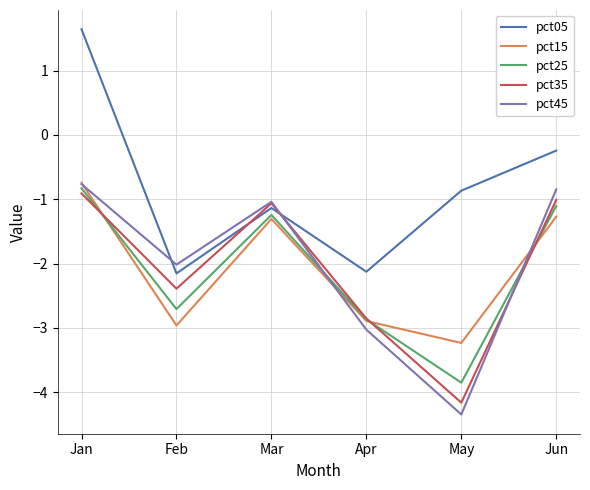

How many interior local valleys does the pct25 series have?

2